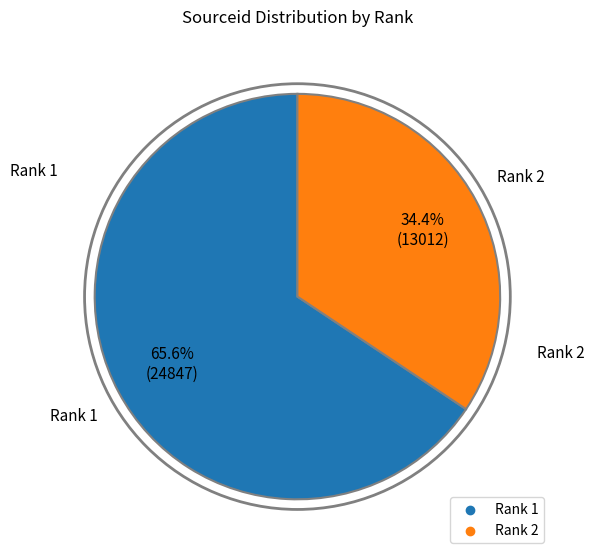

To the nearest percent, what is the average slice percentage?

50%